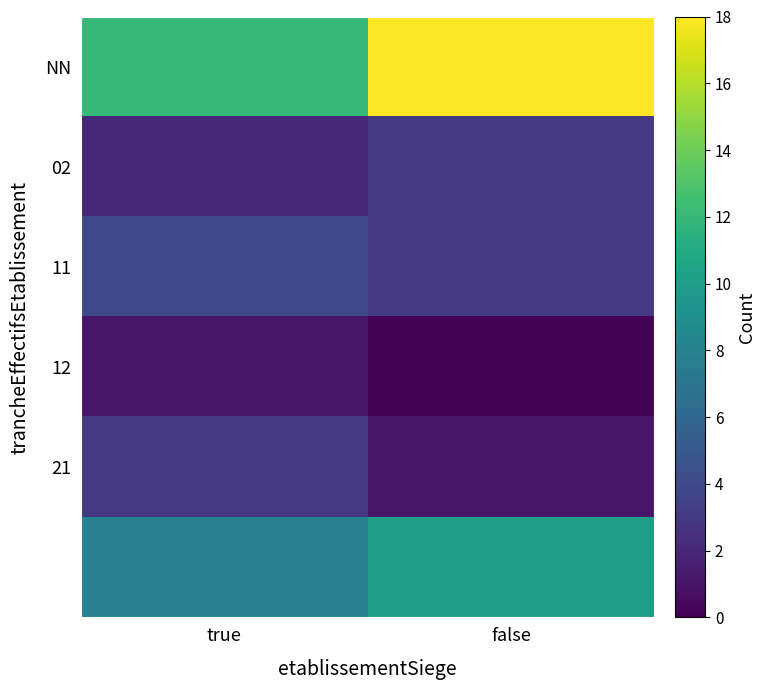

At which category does the chart reach its minimum across all series?

false